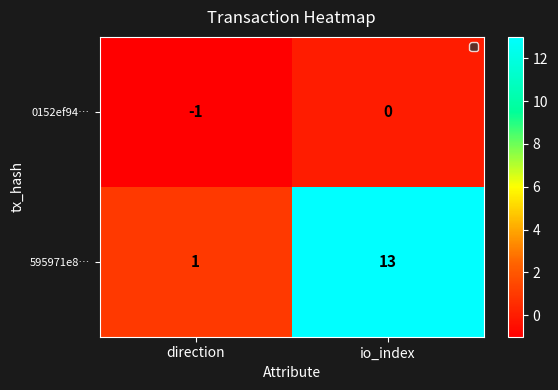

The 0152ef94… series shows -1 at direction. True or false?

True